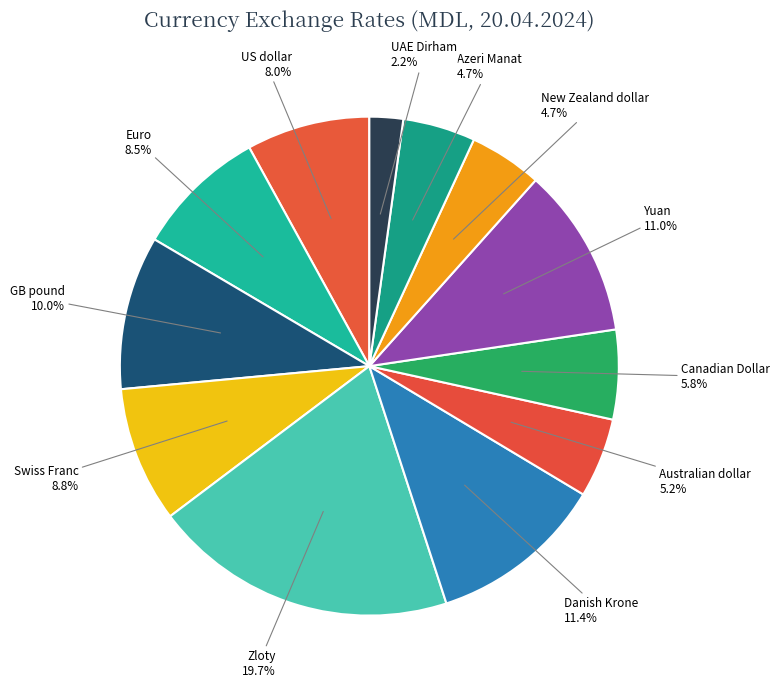

Between US dollar and New Zealand dollar, which is larger?

US dollar